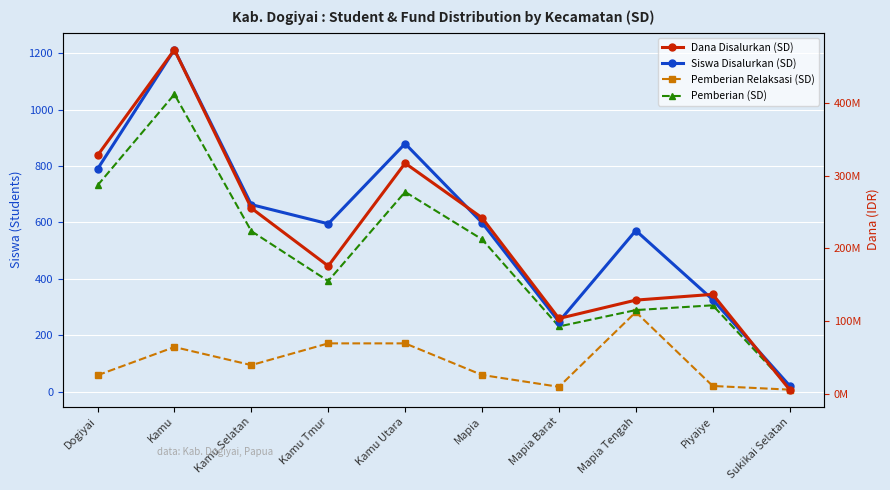

Is the value of Dana Disalurkan (SD) at Mapia Barat greater than the value of Pemberian (SD) at Mapia?

Yes